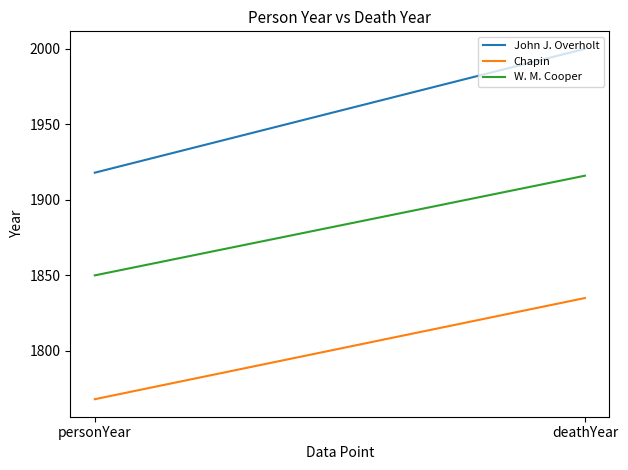

Rank the series by their average value, from lowest to highest.

Chapin, W. M. Cooper, John J. Overholt